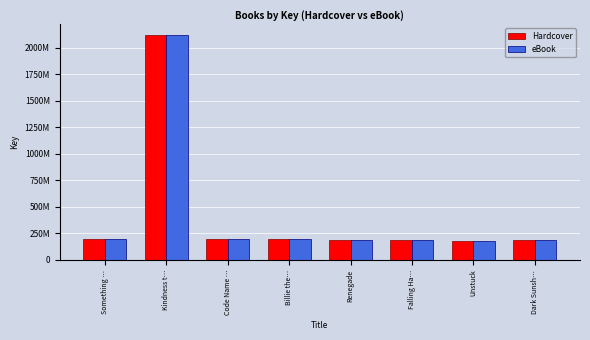

Read the eBook value at Kindness t….

2115149051